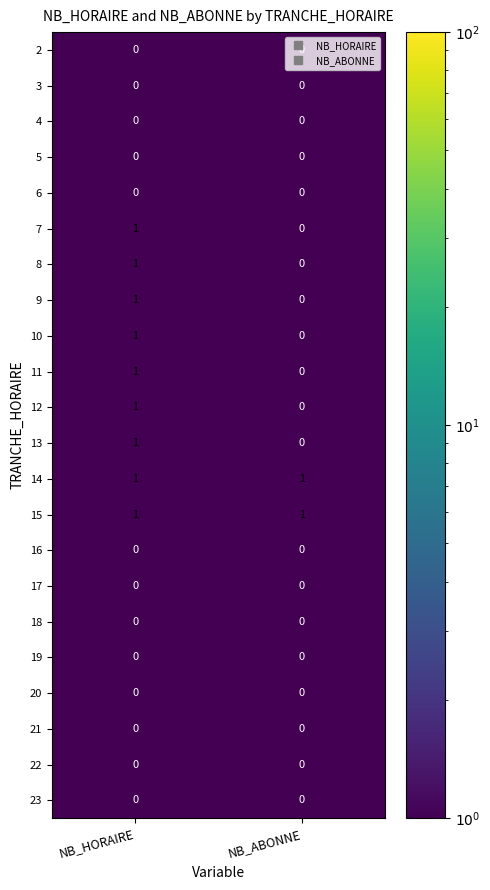

List the labels in order of 9 value, largest first.

NB_HORAIRE, NB_ABONNE